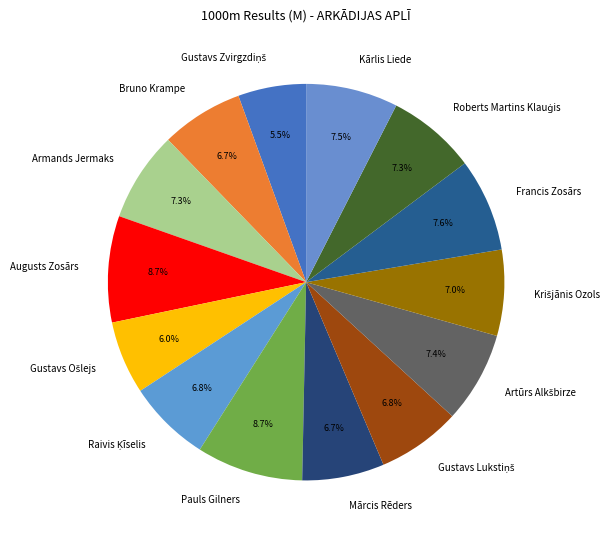

Do Kārlis Liede and Pauls Gilners together represent more than half of the pie?

No